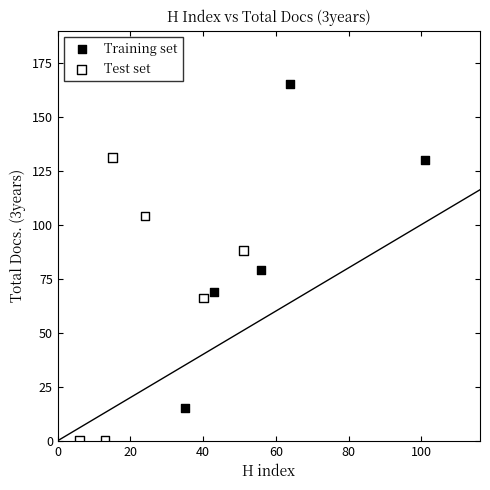

Which series contains the lowest Y value?

Test set